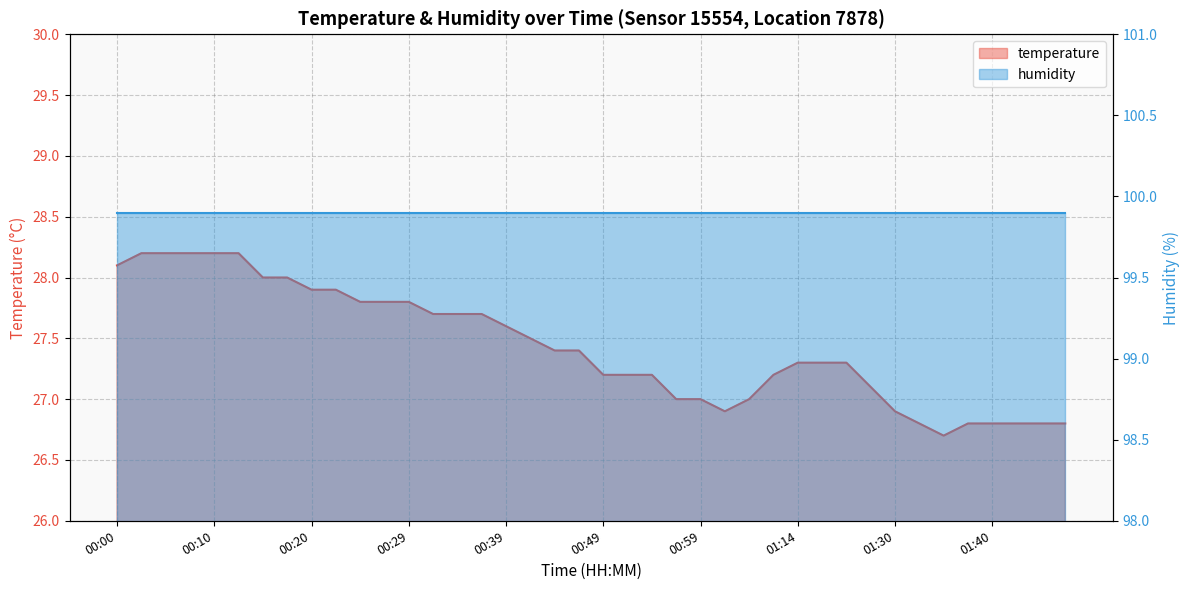

What is the change in value from 00:25 to 01:19?

-0.5